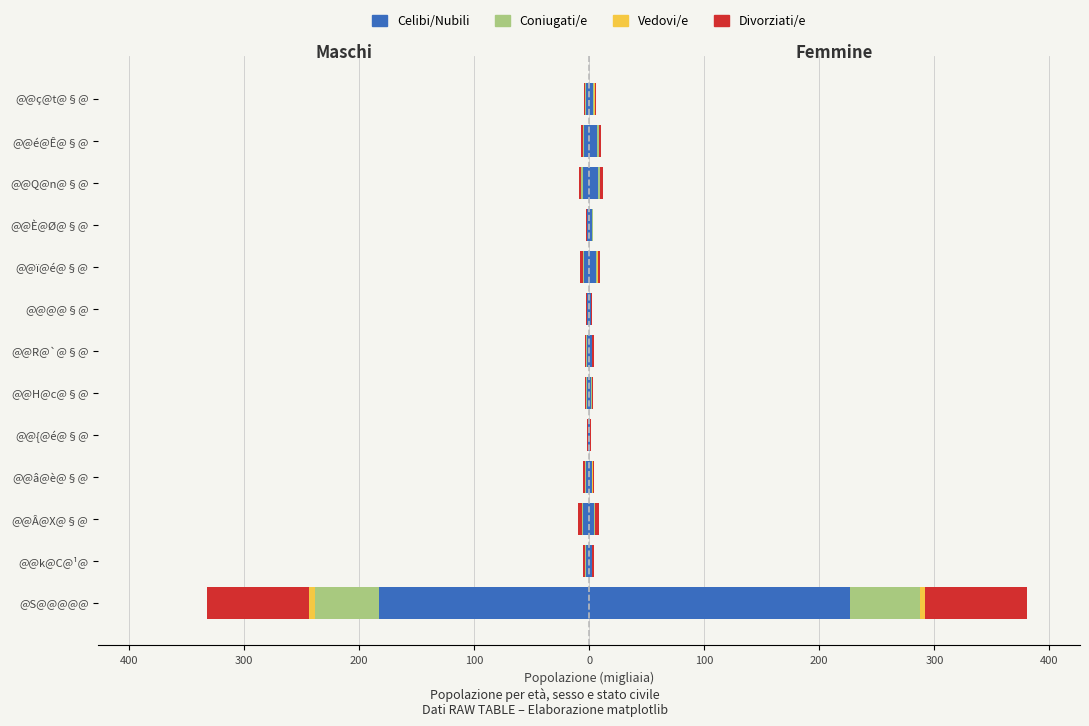

True or false: Divorziati/e has a value of -0.7 at @@{@é@§@.

False